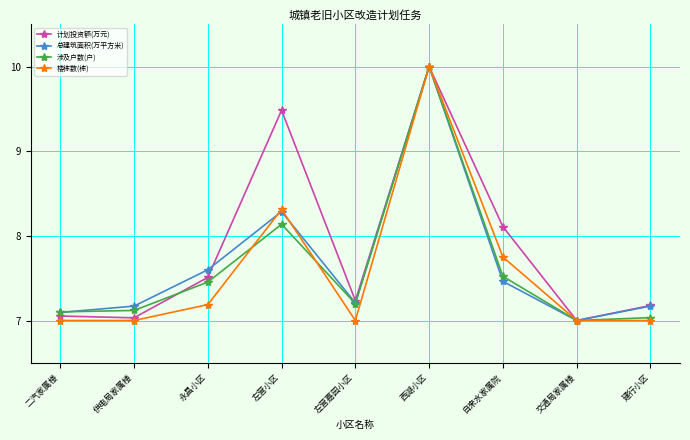

What is the sum of all 计划投资额(万元) values?

70.6